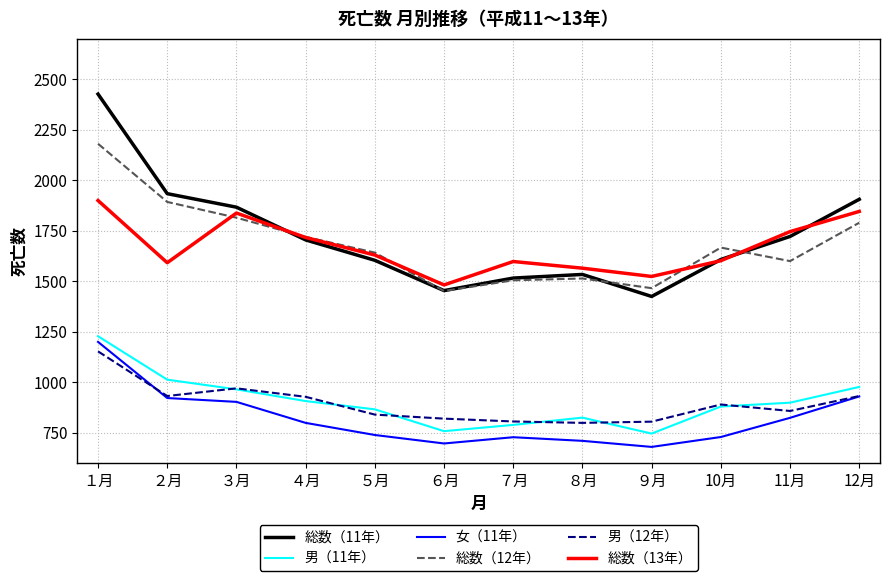

At how many categories does at least one series exceed 915?

12